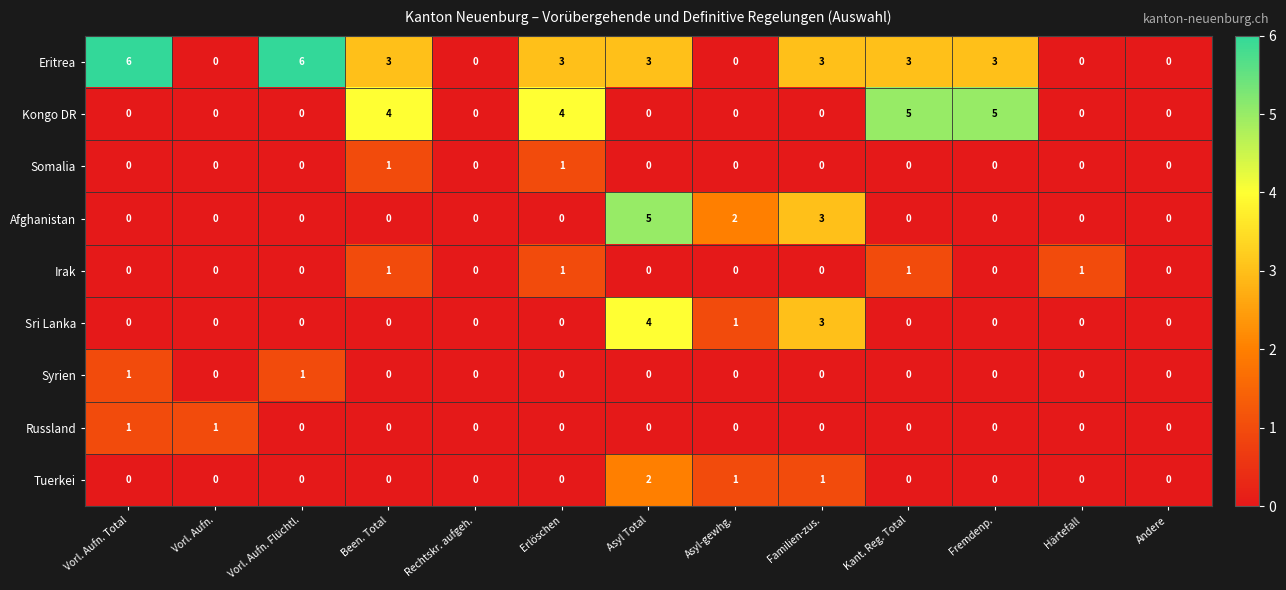

Which series has the widest spread of values?

Eritrea